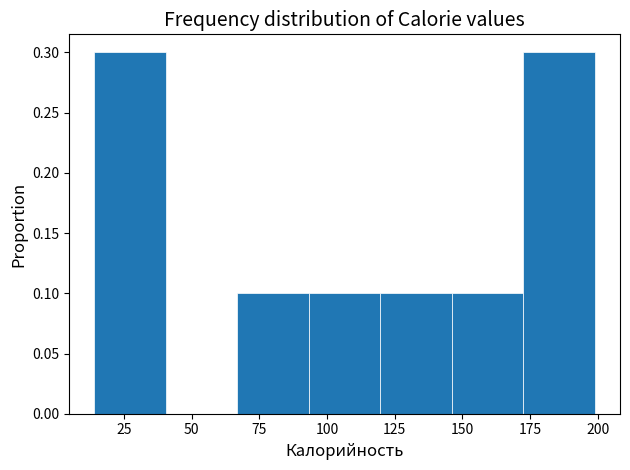

How tall is the bar that spans 120 to 145 on the x-axis? Neither the bar edges nor the heights are printed on the chart, so give them approximately, as read against the axes.

0.1